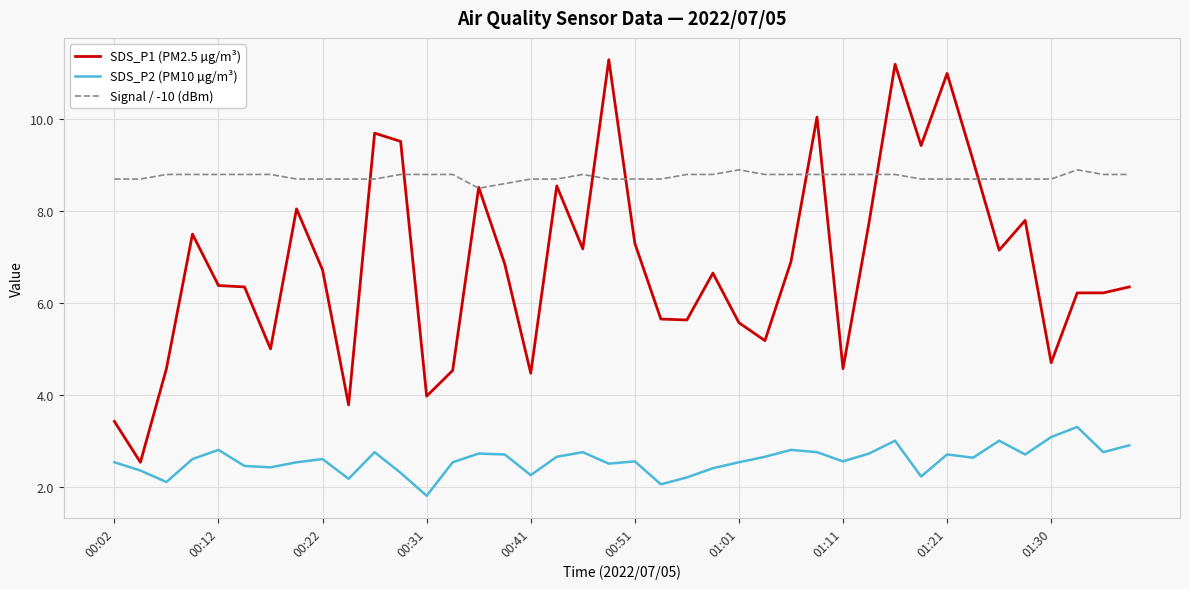

List the series in order of their peak value, lowest first.

SDS_P2 (PM10 µg/m³), Signal / -10 (dBm), SDS_P1 (PM2.5 µg/m³)